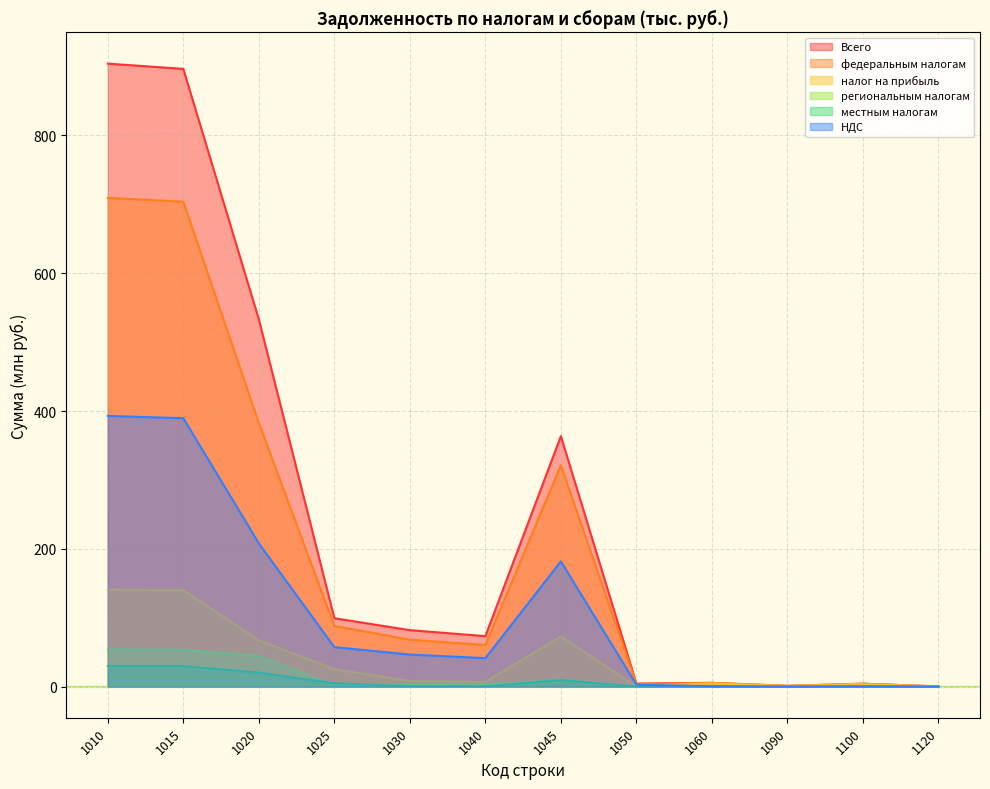

What are all the series names shown in the legend?

Всего, федеральным налогам, налог на прибыль, региональным налогам, местным налогам, НДС